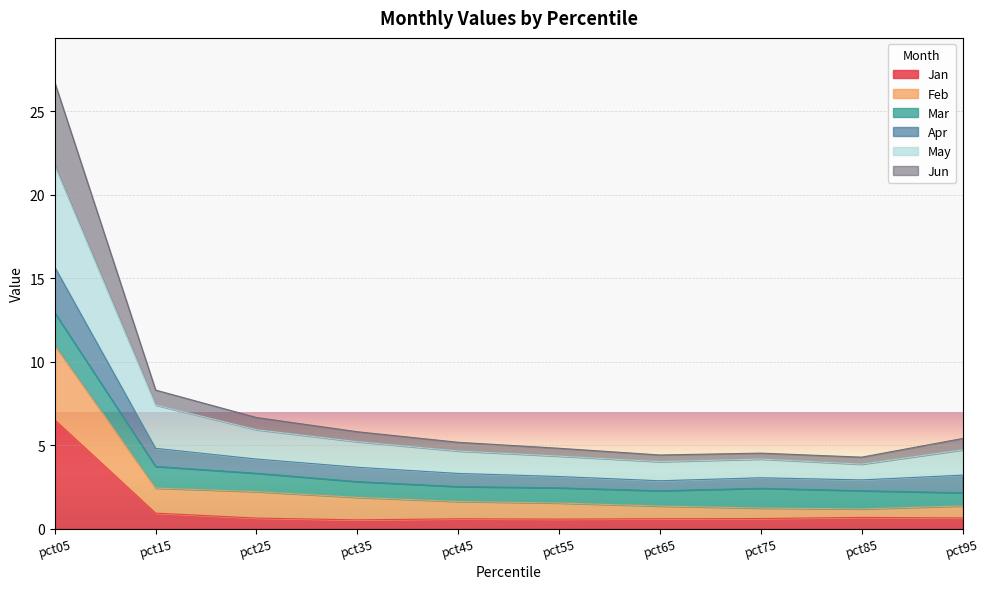

Does the chart display data point markers on the line(s)?

No